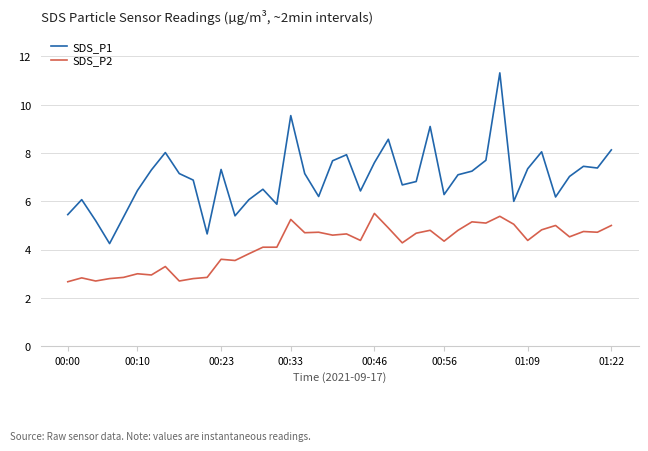

Is this an area chart (filled region under the line)?

No